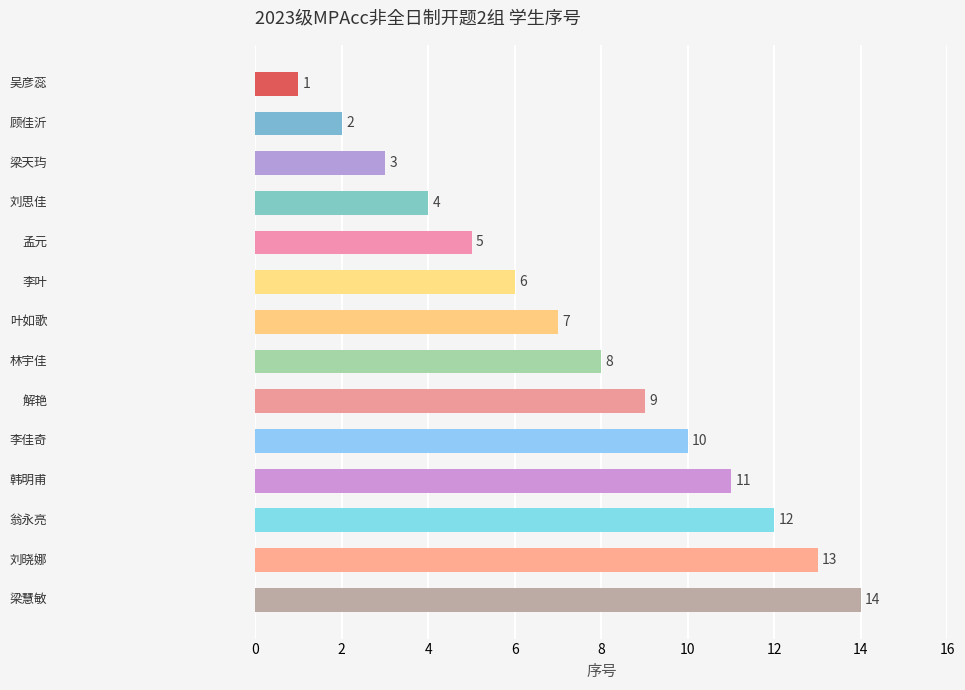

What is the greatest value displayed?

14